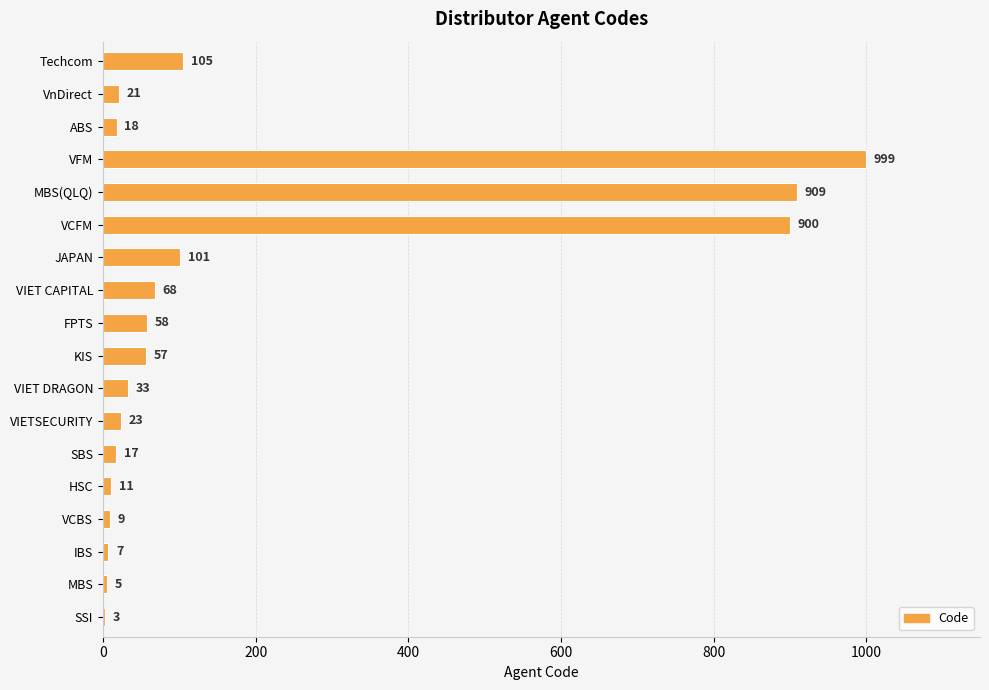

What is the sum of the values at VnDirect and SBS?

38